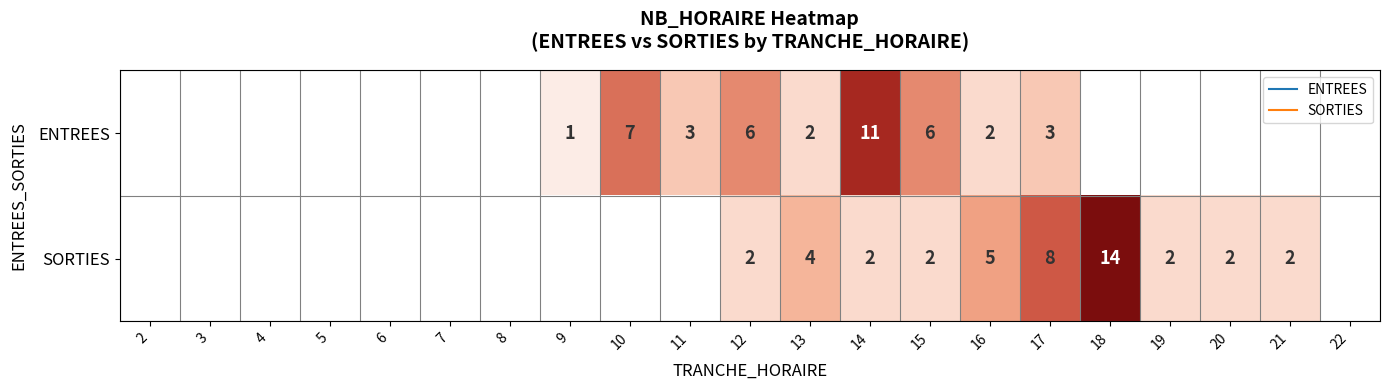

The value of ENTREES at 8 is 0. True or false?

True